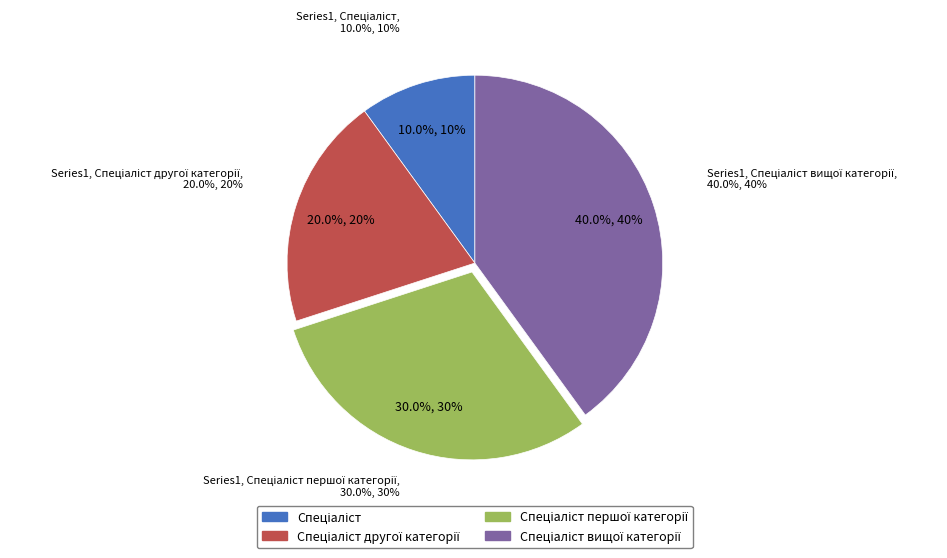

Does any single category account for the majority?

No